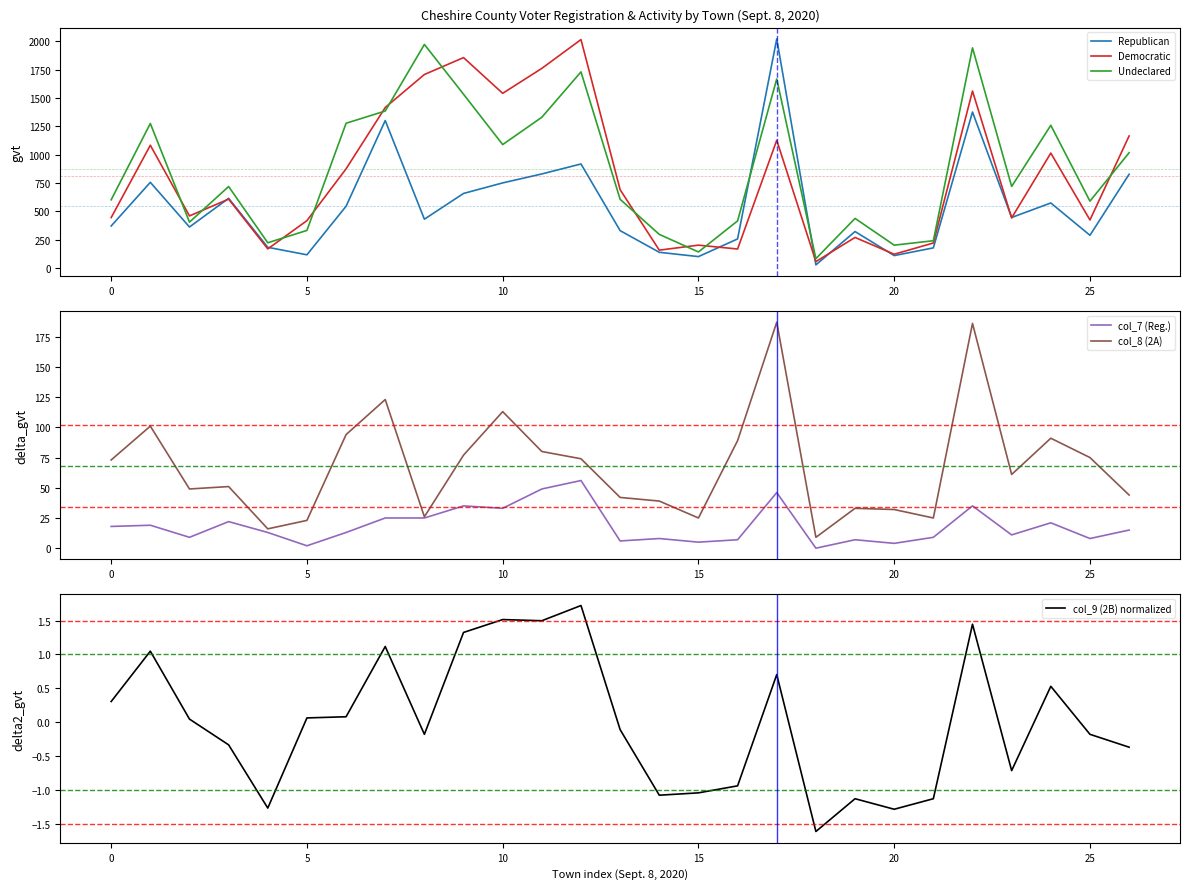

What is the total value across all series at 21?

675.9